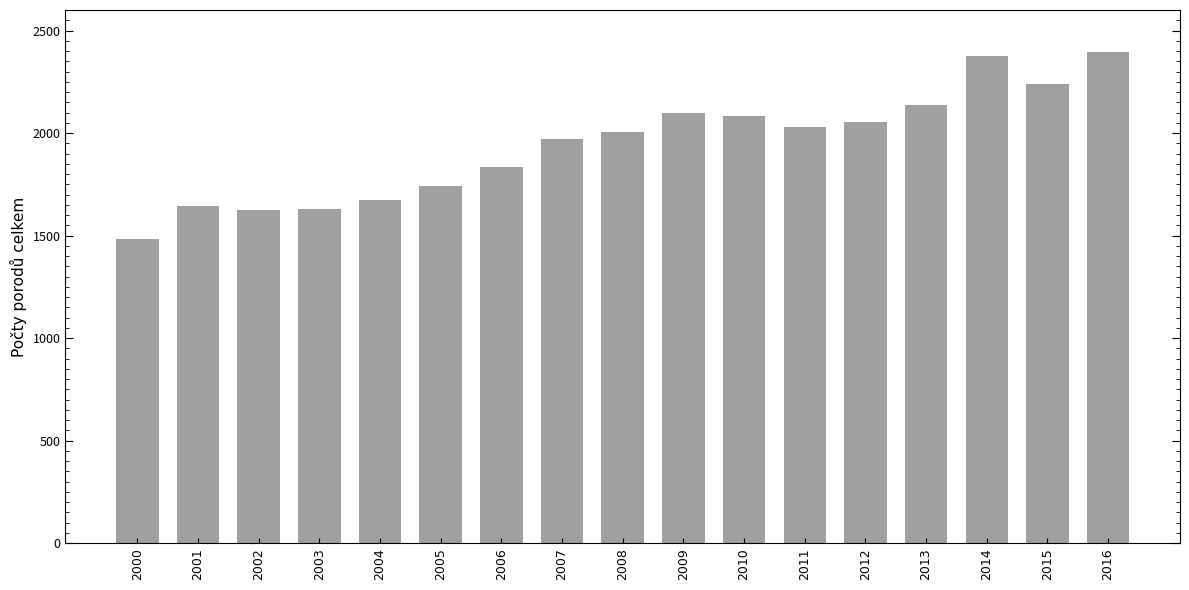

What is the average value?

1942